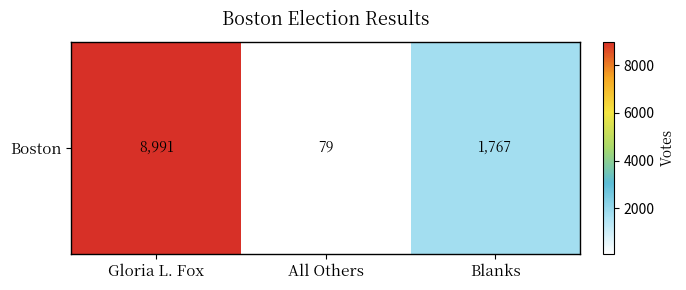

List the labels in order of value, largest first.

Gloria L. Fox, Blanks, All Others